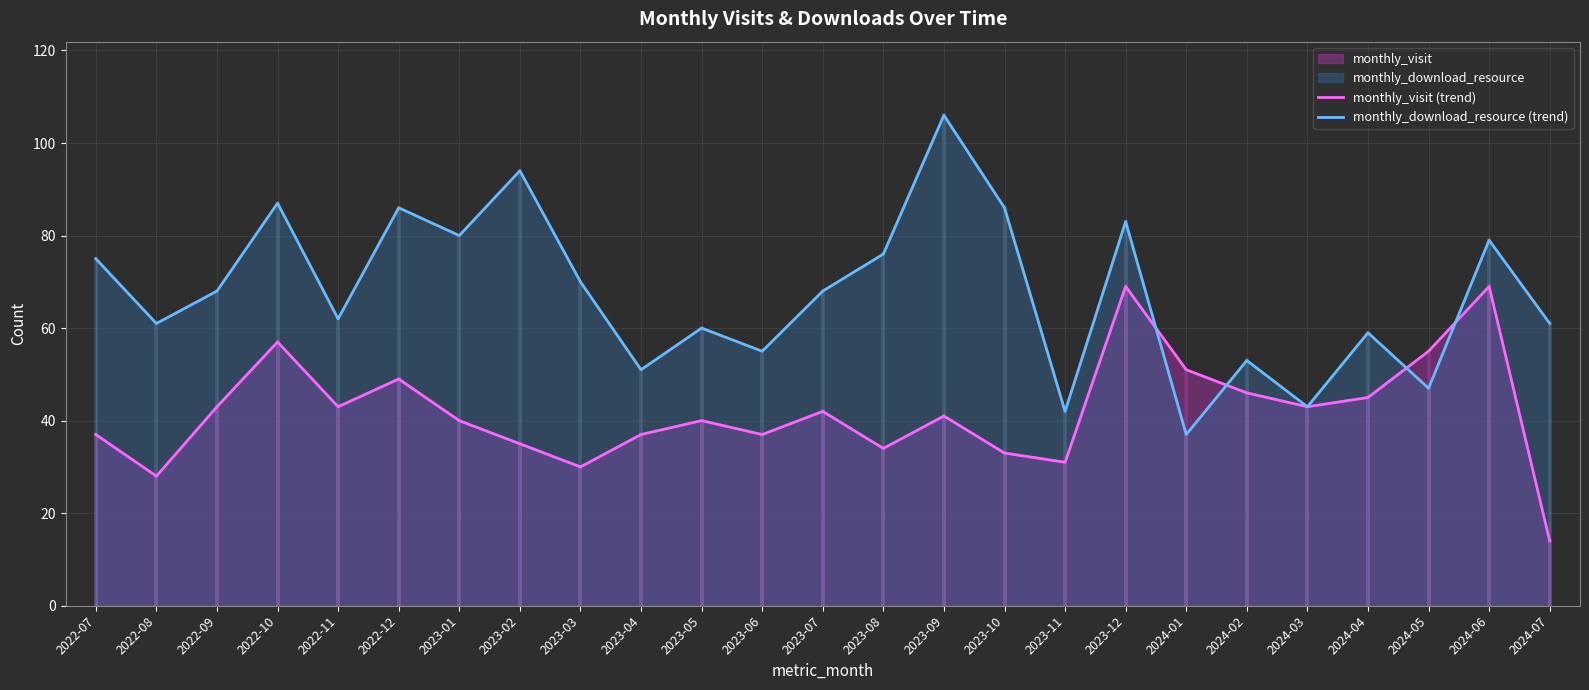

Where is the first local minimum for monthly_visit (trend)?

2022-08